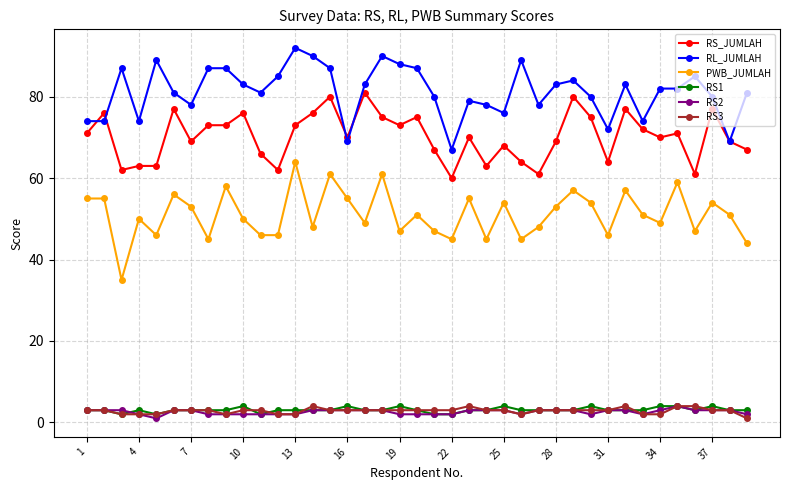

What is the maximum value shown in the chart?

92